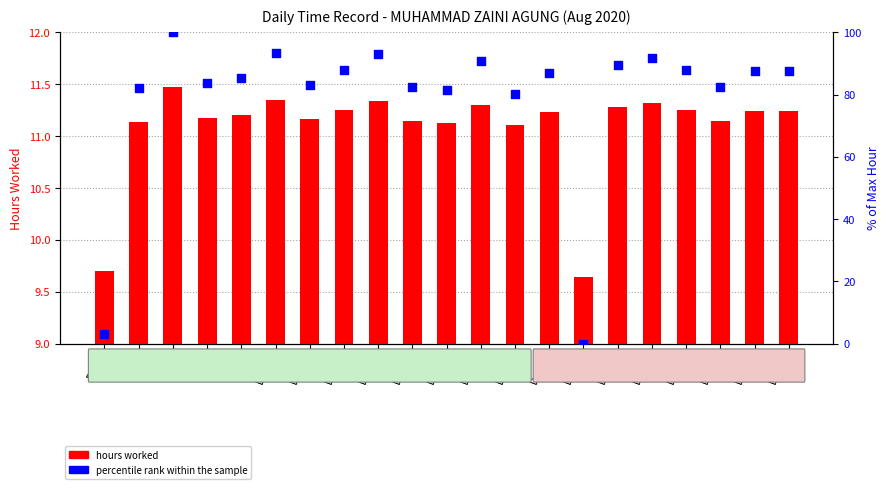

What is the total value across all series at Day 15?

92.6